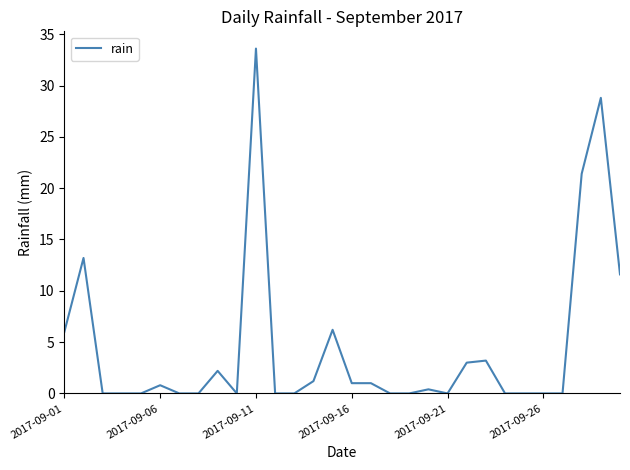

What is the difference between the maximum and minimum values?

33.6